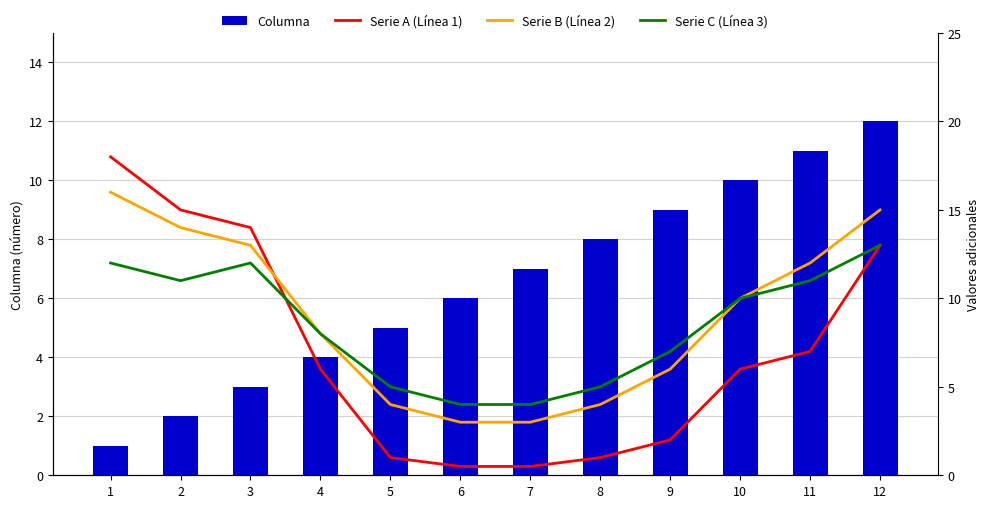

True or false: Serie C (Línea 3) has a value of 3.0 at 4.

False